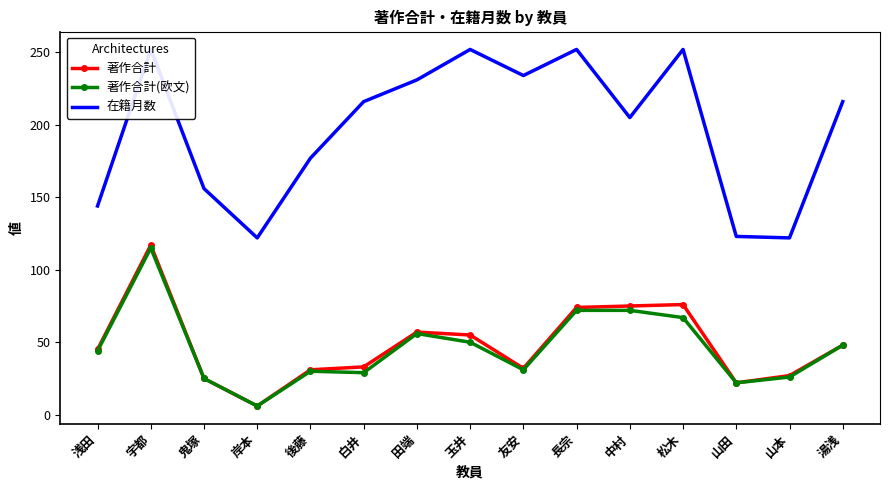

What is the sum of the 著作合計 values at 長宗 and 浅田?

119